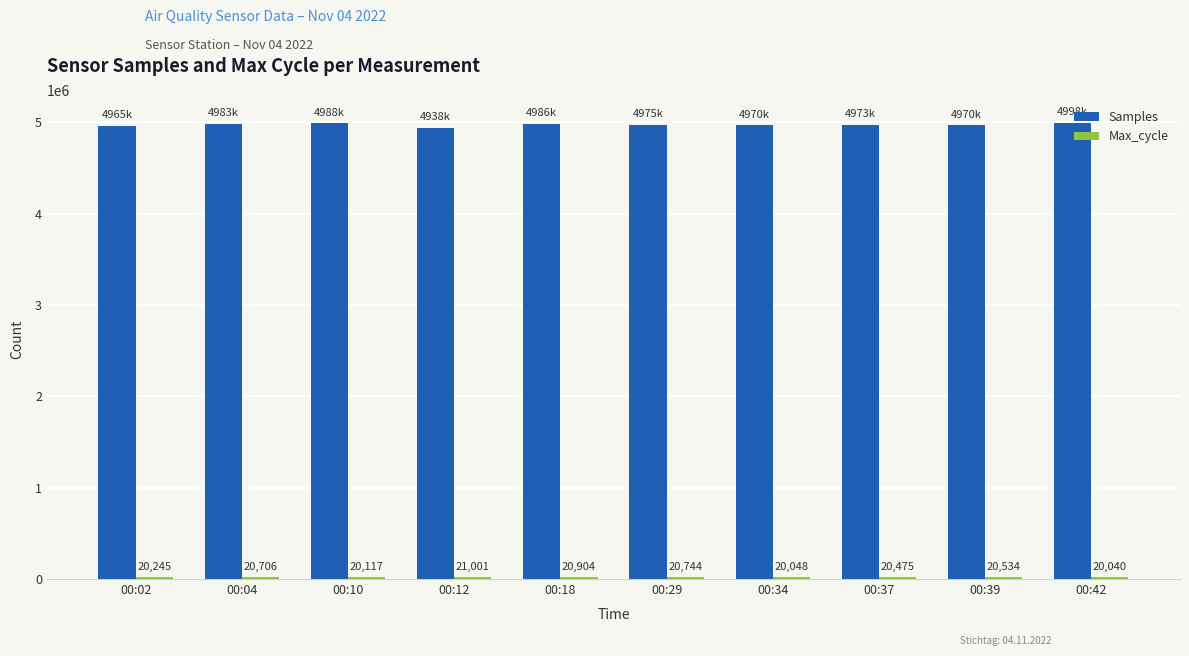

Is it true that Samples equals 8562962 at 00:12?

False